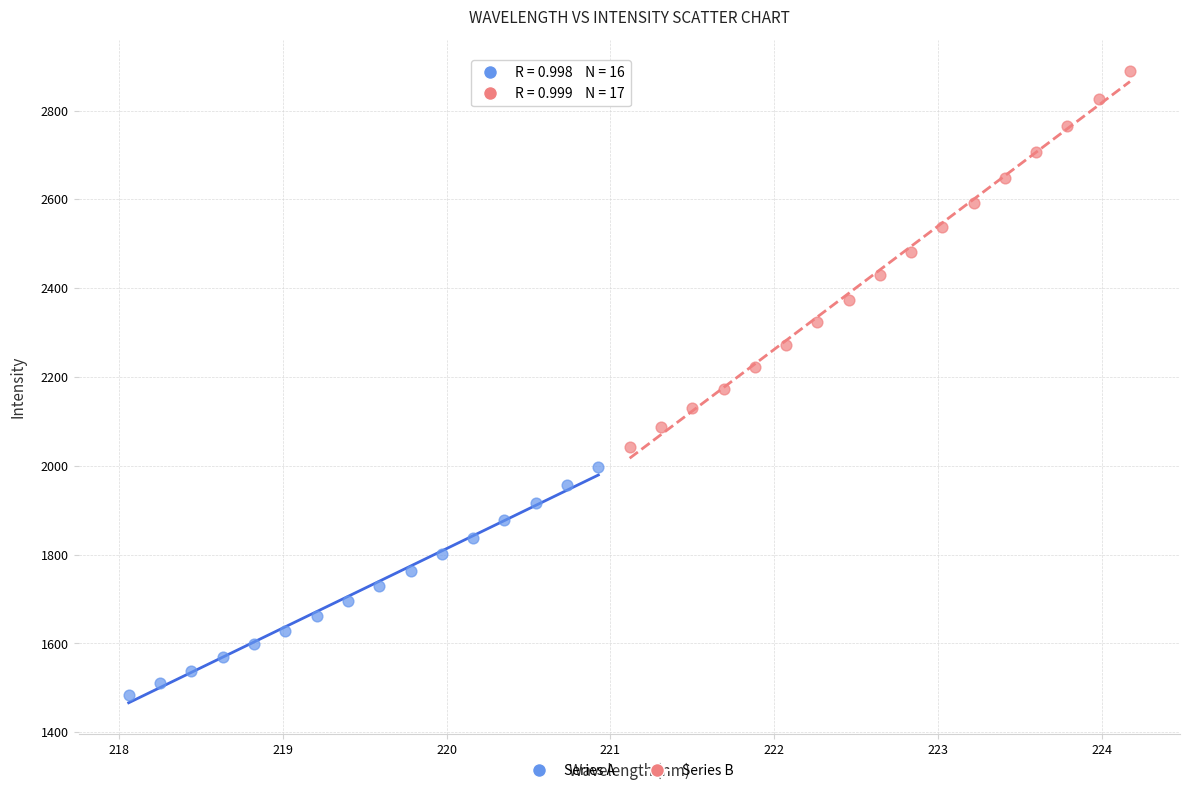

What are all the series names shown in the legend?

Series A, Series B